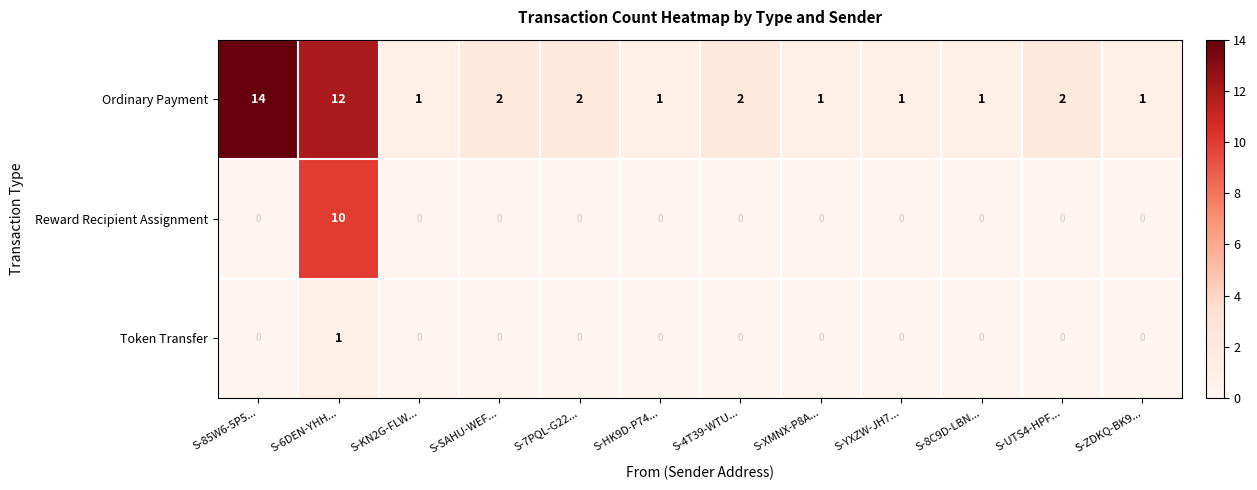

What is the spread (max minus min) of values at S-UTS4-HPF...?

2